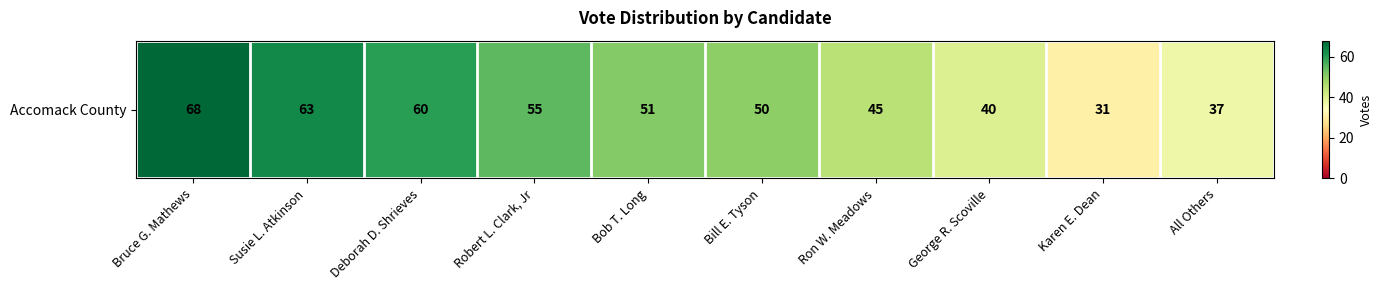

Reading left to right, extract all data points from this chart.

Bruce G. Mathews=68	Susie L. Atkinson=63	Deborah D. Shrieves=60	Robert L. Clark, Jr=55	Bob T. Long=51	Bill E. Tyson=50	Ron W. Meadows=45	George R. Scoville=40	Karen E. Dean=31	All Others=37